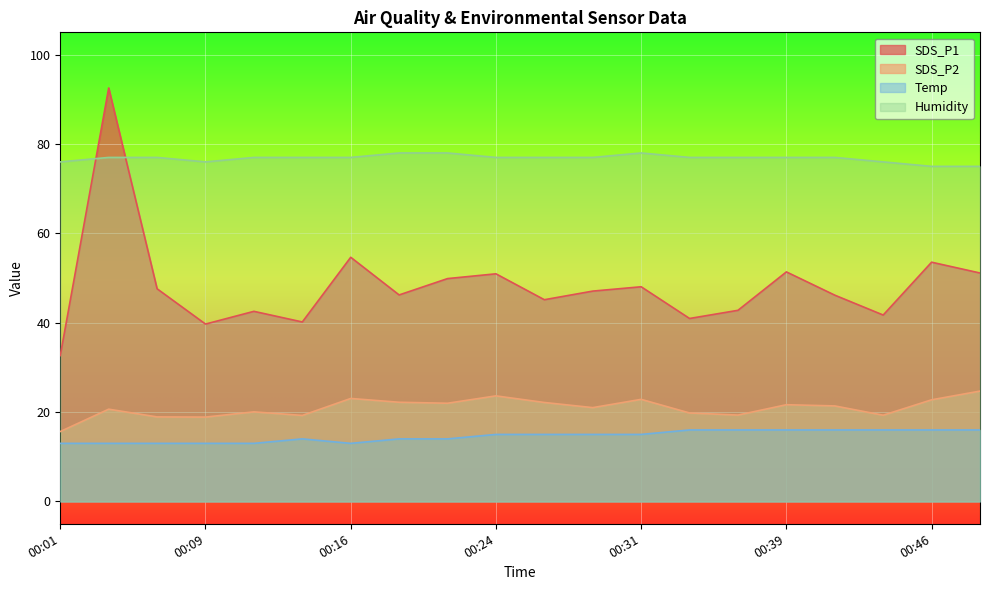

True or false: SDS_P2 and Temp intersect in this chart.

False